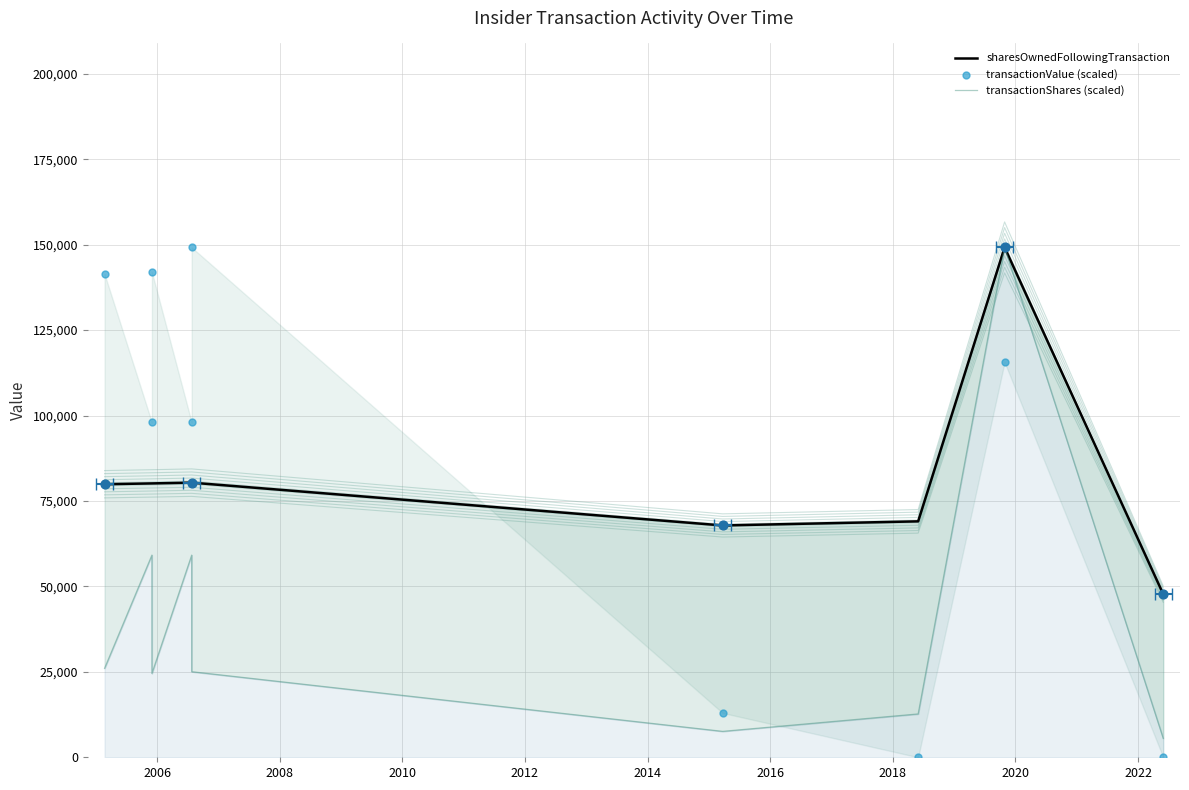

What are all the series names shown in the legend?

sharesOwnedFollowingTransaction, transactionShares (scaled), transactionValue (scaled)